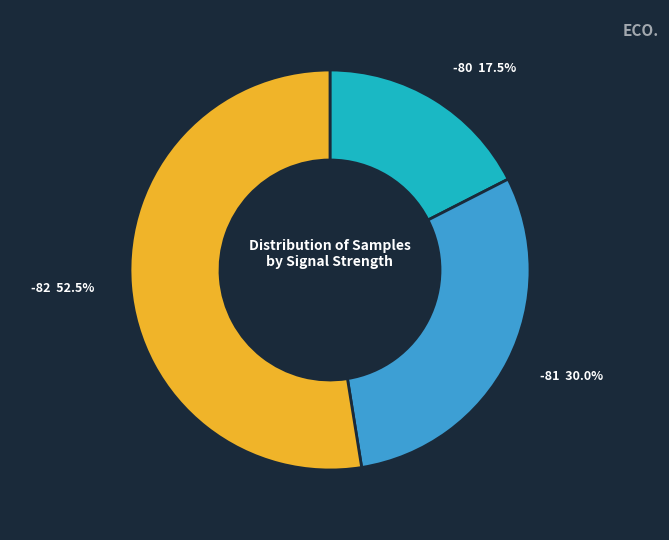

Which slice represents more than half of the pie?

-82